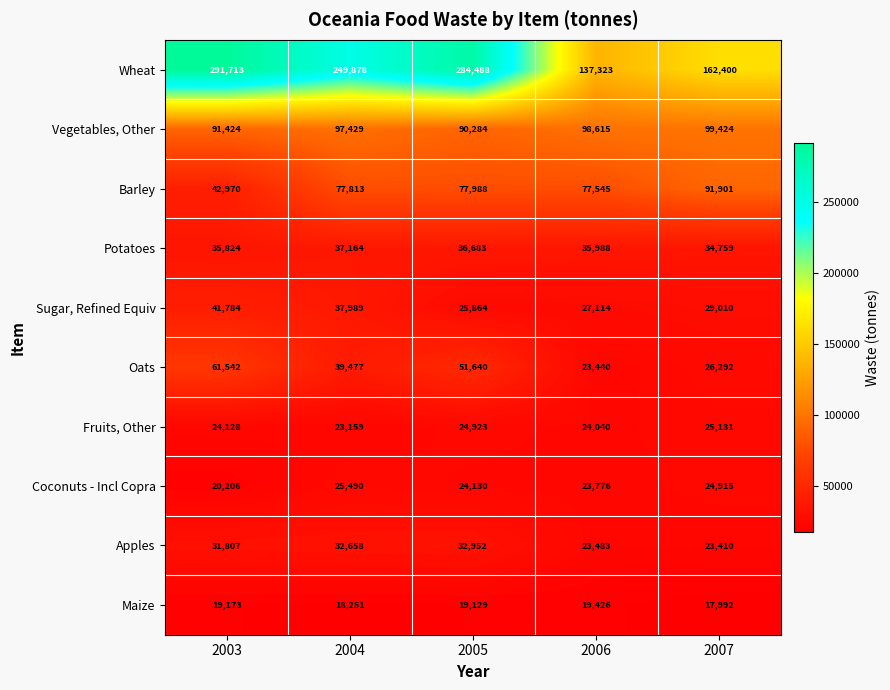

The Maize series shows 28631 at 2007. True or false?

False